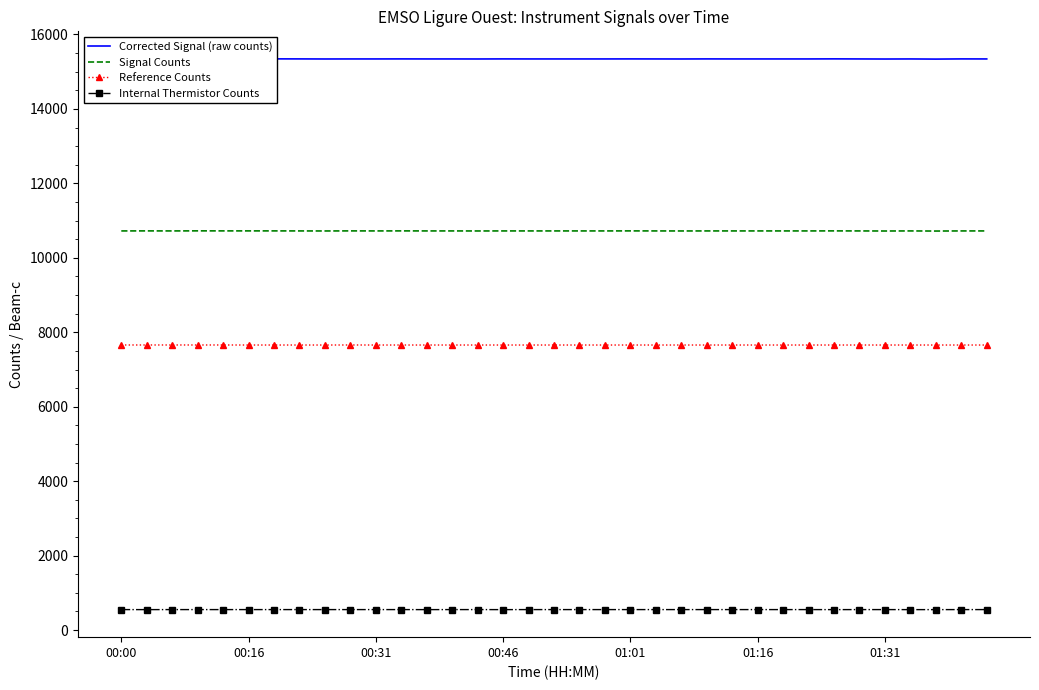

What is the lowest value of the Internal Thermistor Counts series?

550